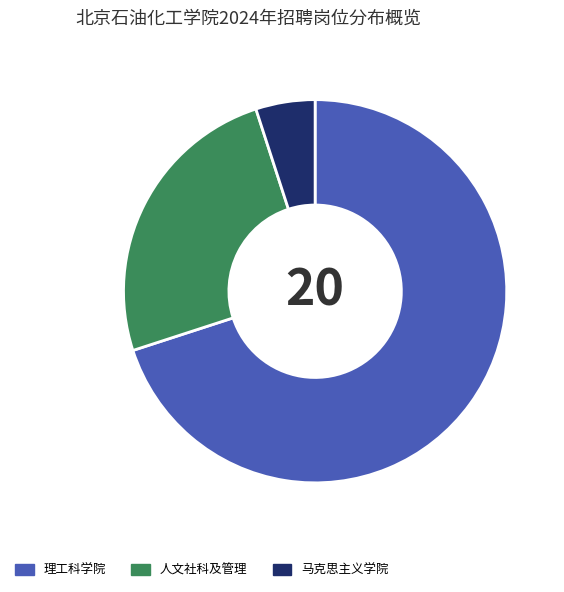

Is 理工科学院 the majority of the pie?

Yes